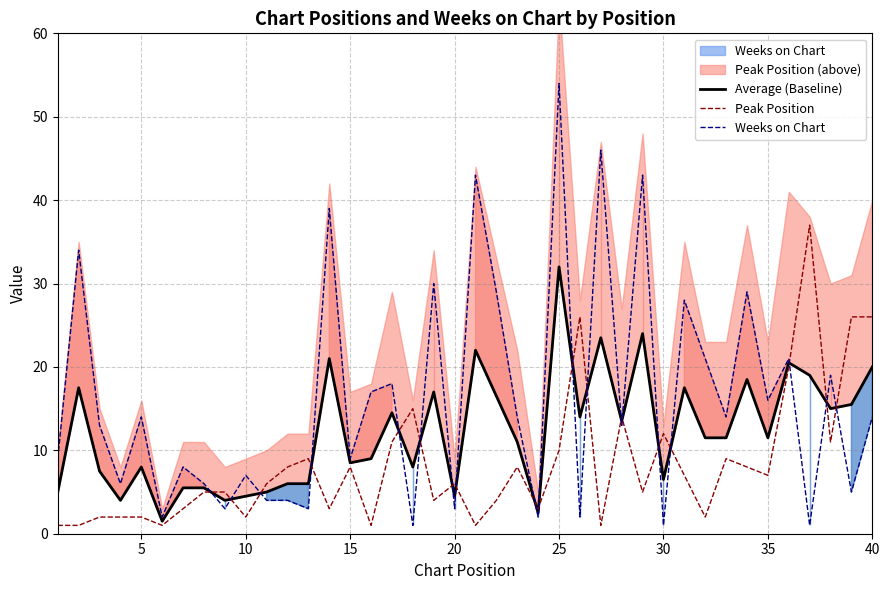

What are all the series names shown in the legend?

Average (Baseline), Peak Position, Weeks on Chart